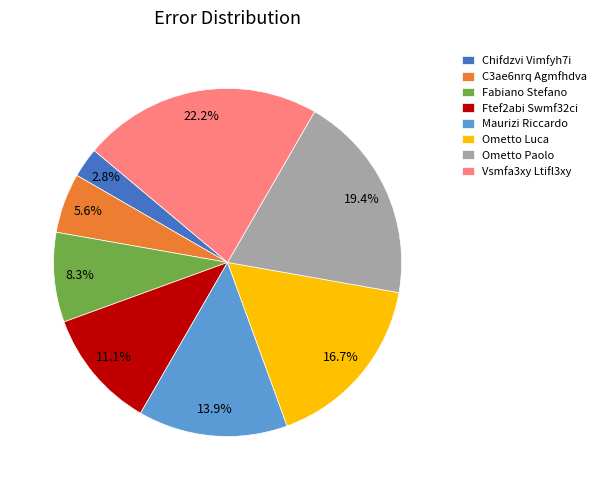

What is the smallest slice in the pie chart?

Chifdzvi Vimfyh7i